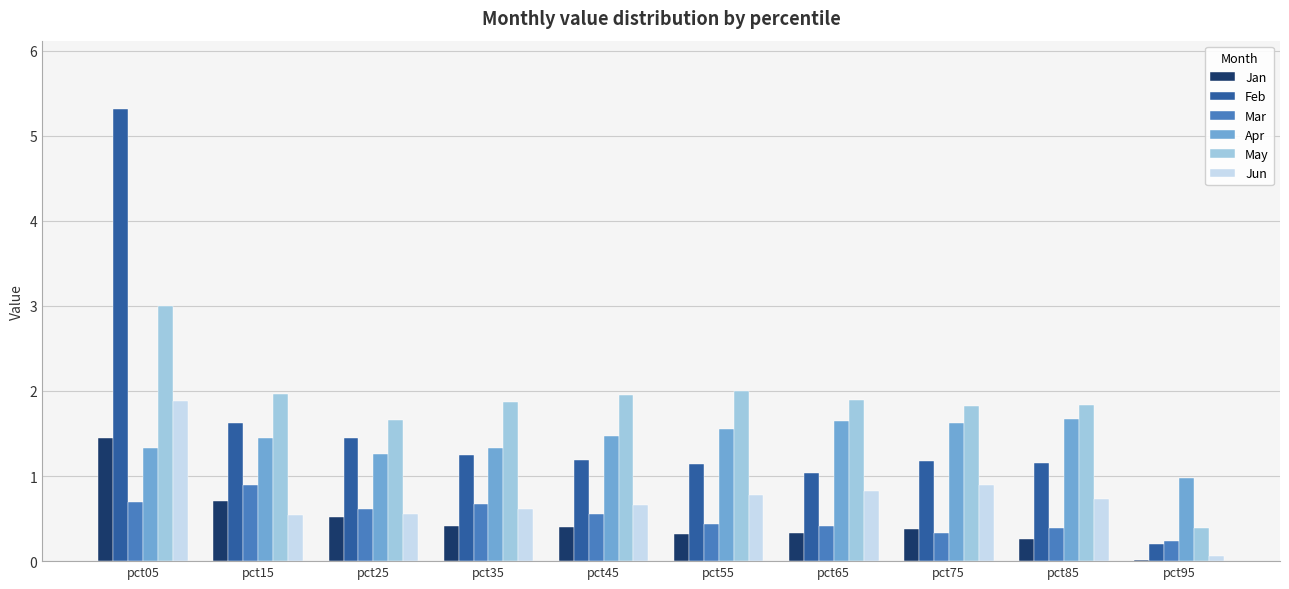

What value does the Apr series have at pct25?

1.3